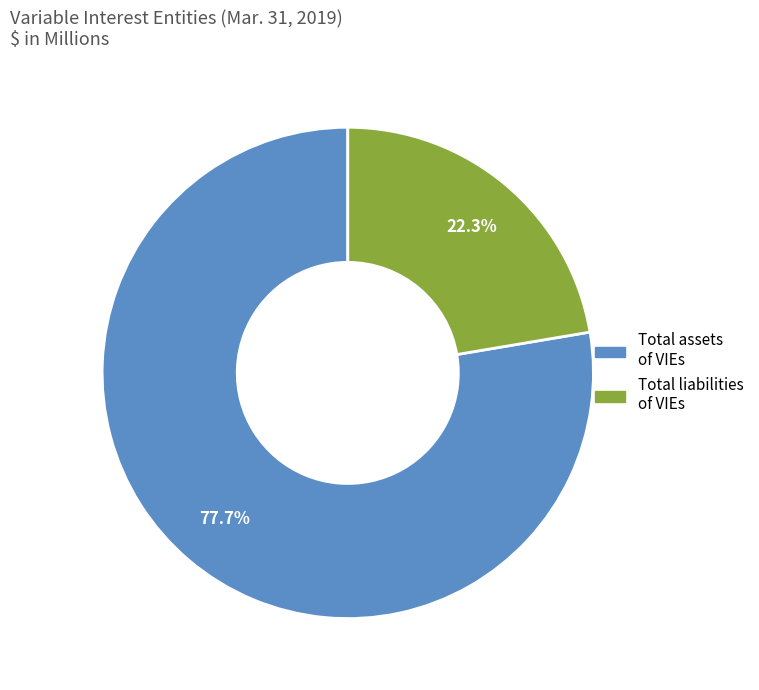

Is there a majority slice in this chart?

Yes